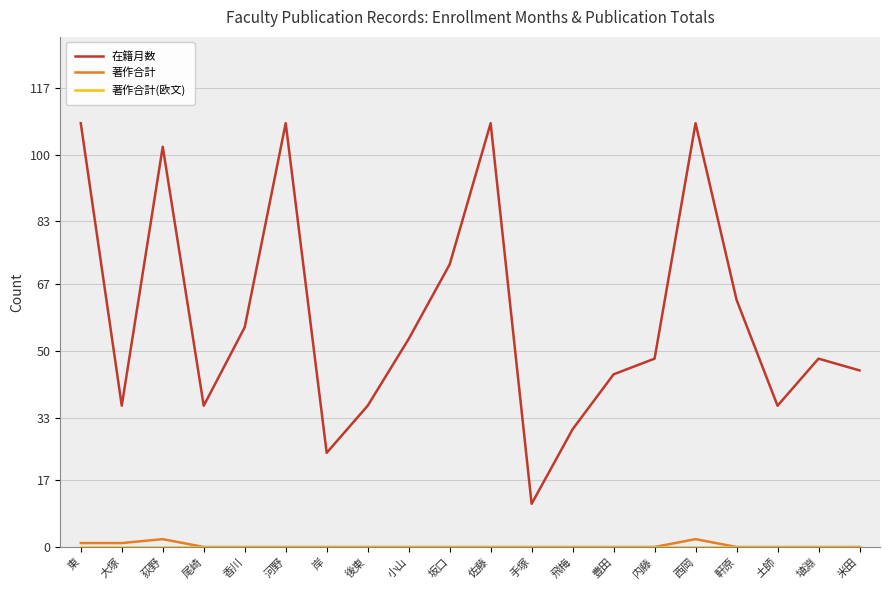

Reading left to right, transcribe all the data shown in this chart.

在籍月数: 東=108	大塚=36	荻野=102	尾崎=36	香川=56	河野=108	岸=24	後東=36	小山=53	坂口=72	佐藤=108	手塚=11	飛梅=30	豊田=44	内藤=48	西岡=108	軒原=63	土師=36	埴淵=48	米田=45
著作合計: 東=1	大塚=1	荻野=2	尾崎=0	香川=0	河野=0	岸=0	後東=0	小山=0	坂口=0	佐藤=0	手塚=0	飛梅=0	豊田=0	内藤=0	西岡=2	軒原=0	土師=0	埴淵=0	米田=0
著作合計(欧文): 東=0	大塚=0	荻野=0	尾崎=0	香川=0	河野=0	岸=0	後東=0	小山=0	坂口=0	佐藤=0	手塚=0	飛梅=0	豊田=0	内藤=0	西岡=0	軒原=0	土師=0	埴淵=0	米田=0